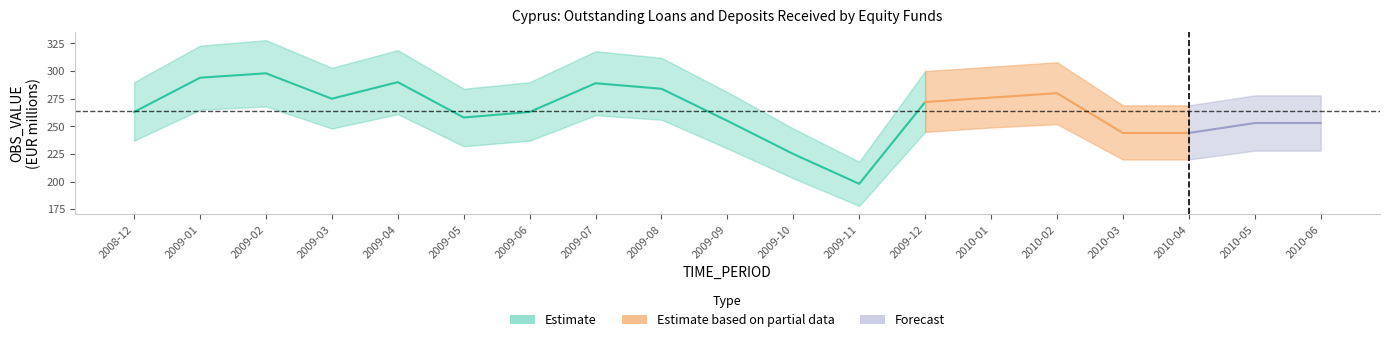

Does the chart have visible grid lines?

No